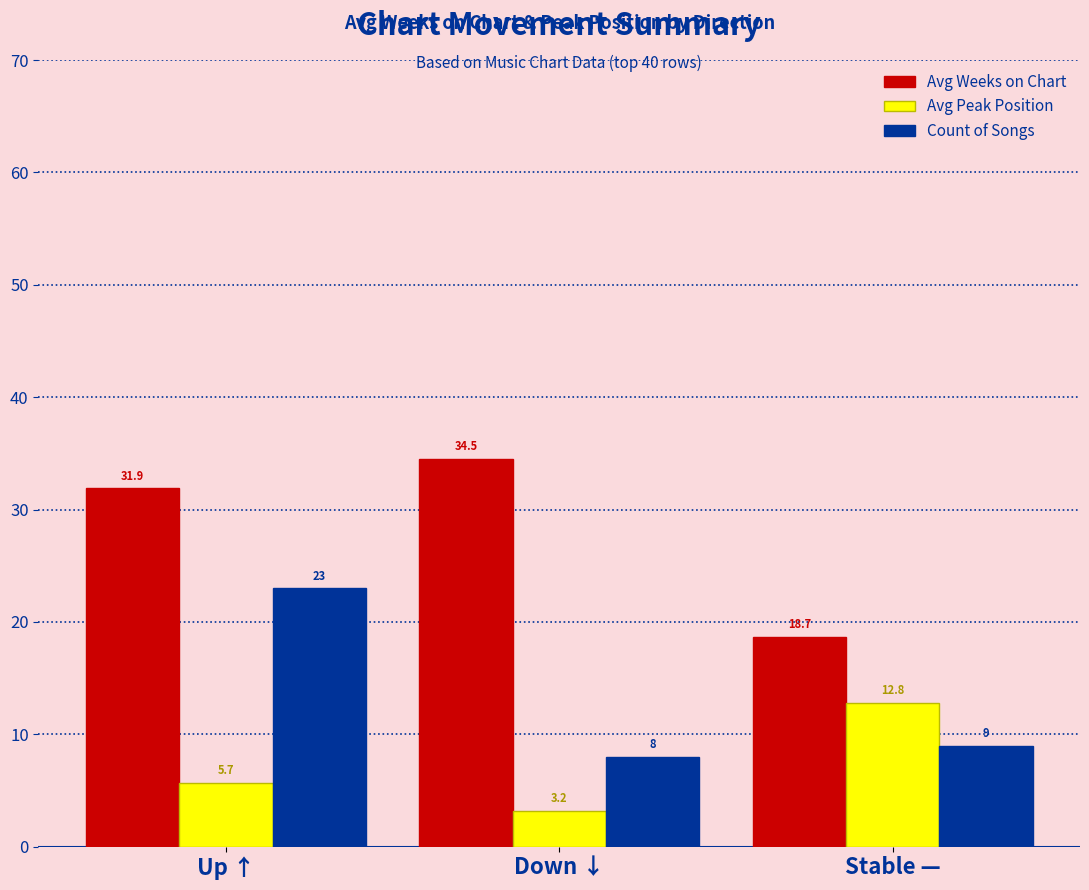

Rank the series at Up ↑ from highest to lowest value.

Avg Weeks on Chart, Count of Songs, Avg Peak Position